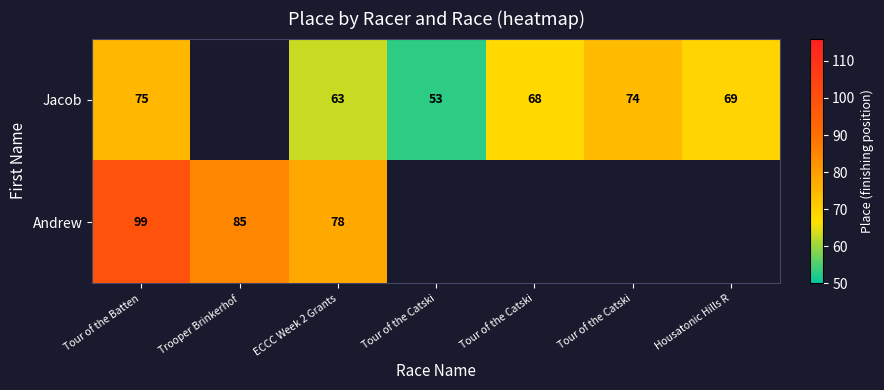

Where is Andrew nearest to the value 88?

Trooper Brinkerhof